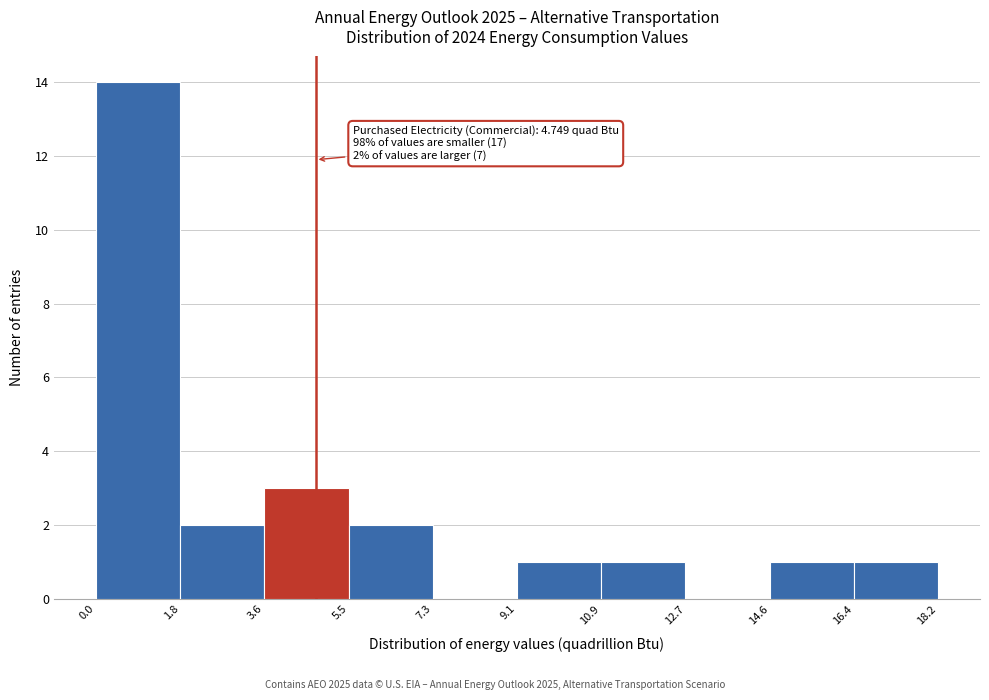

Which range on the x-axis has the tallest bar?

0.0 to 1.8